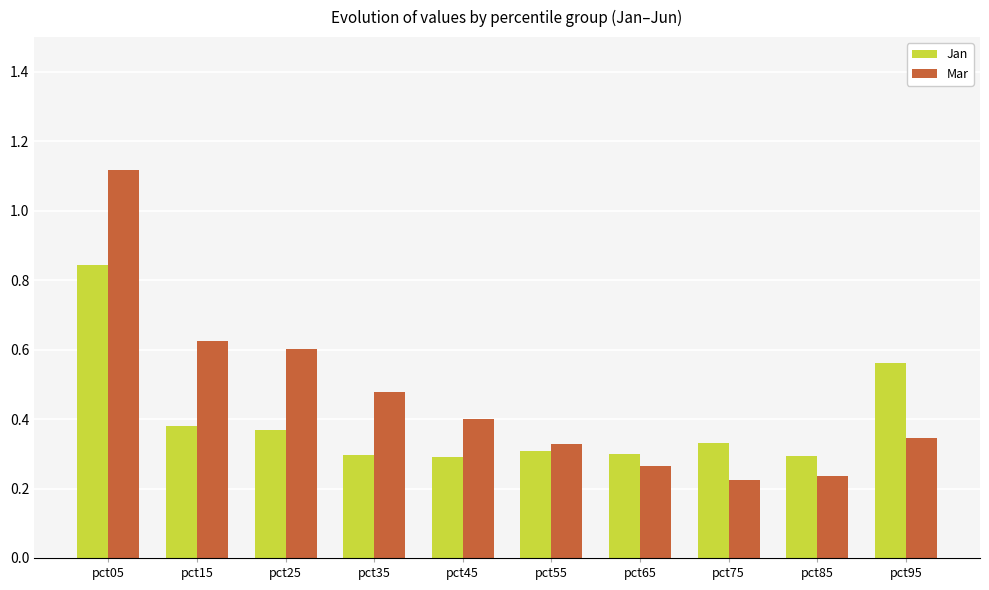

Which label corresponds to the largest value in the chart?

pct05